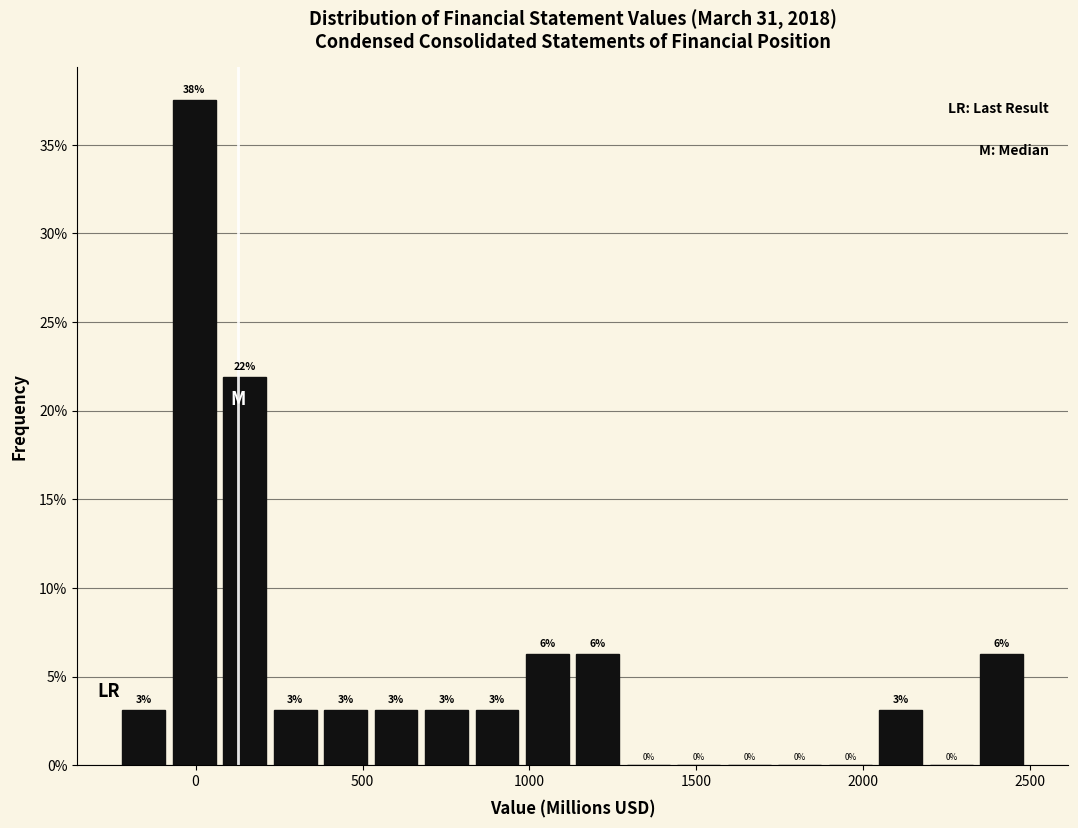

Around what value on the x-axis is the tallest bar? Give the approximate position of its centre, as read against the axis.

0